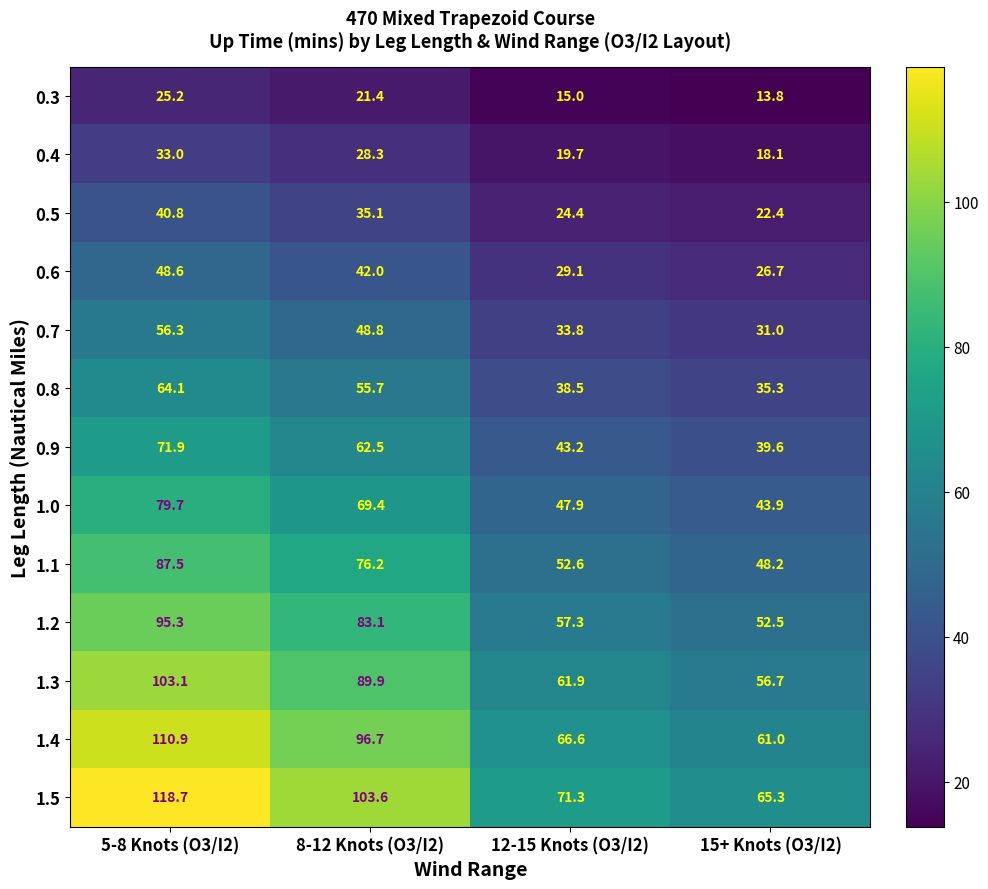

What is the sum of all 0.3 values?

75.4